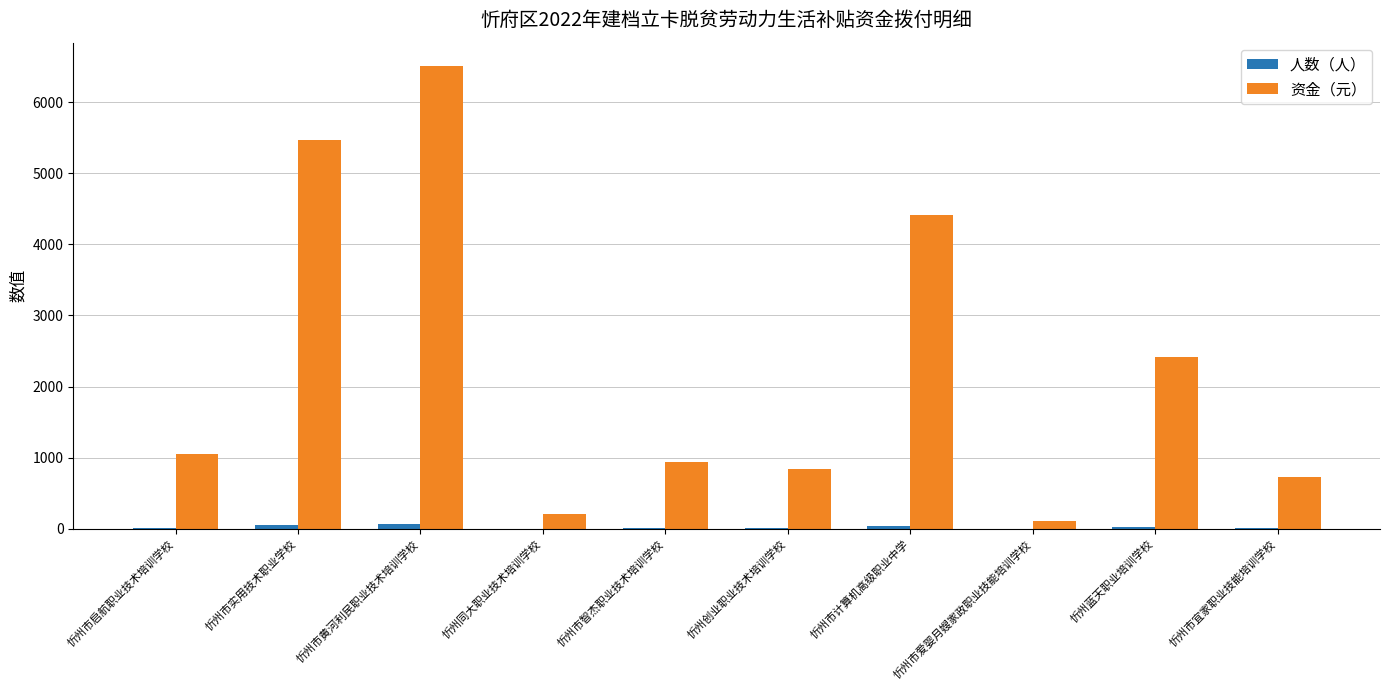

The 资金（元） series shows 6510 at 忻州市黄河利民职业技术培训学校. True or false?

True